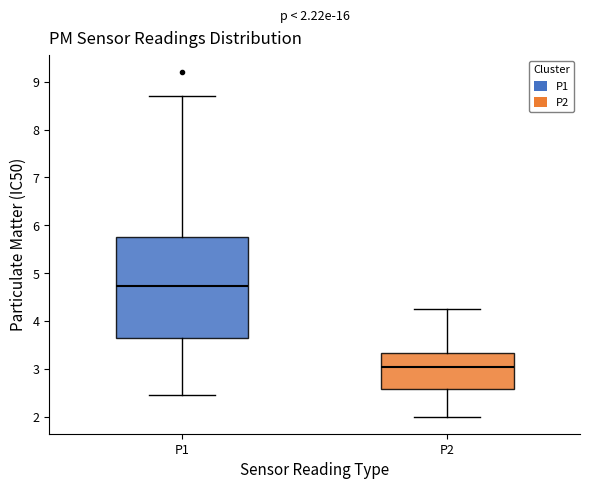

Which box is the tallest, from its lower edge to its upper edge?

P1